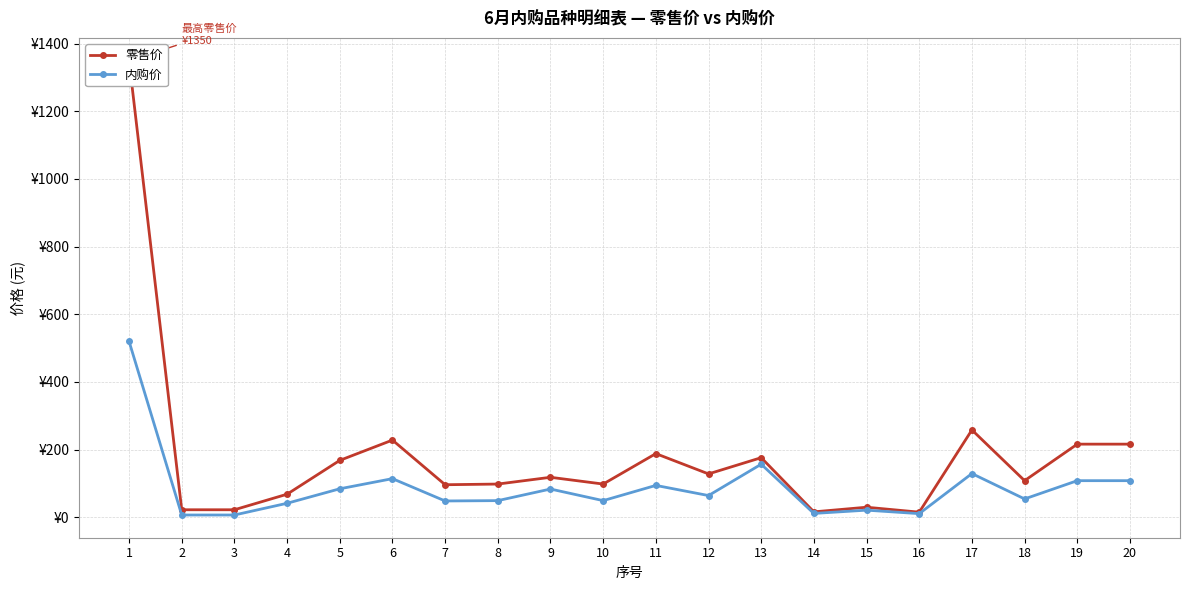

What is the maximum value for 零售价?

1350.0